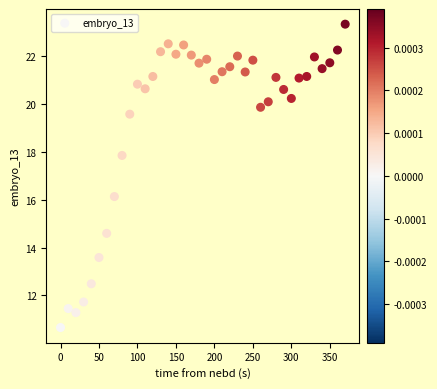

What is the range of Y values (max minus min)?

12.7